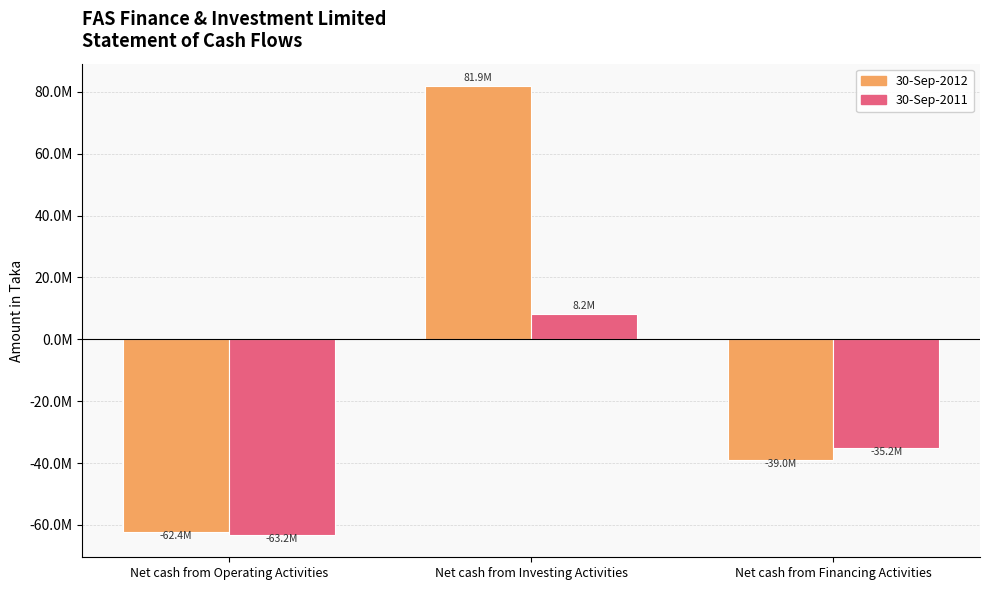

What is the maximum value shown in the chart?

81886166